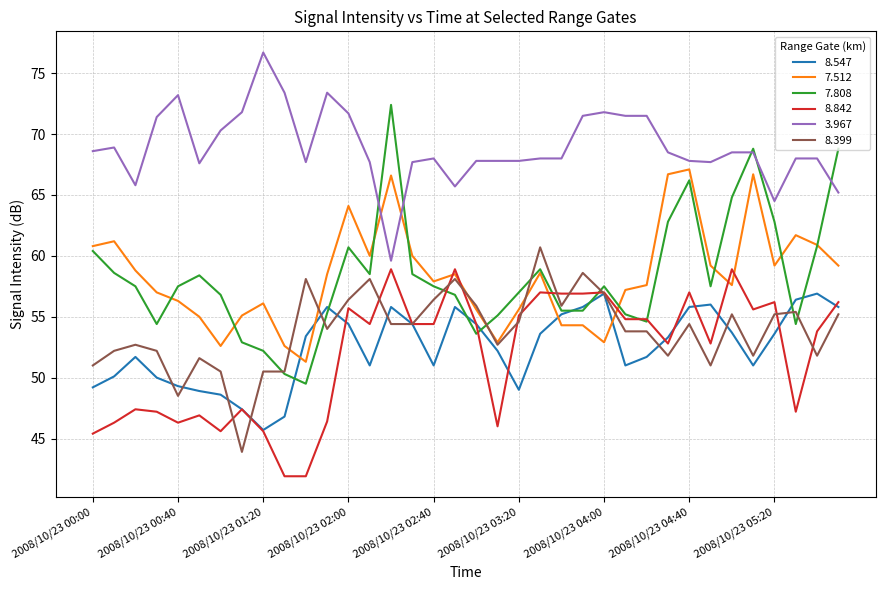

What is the maximum value for 8.399?

60.7